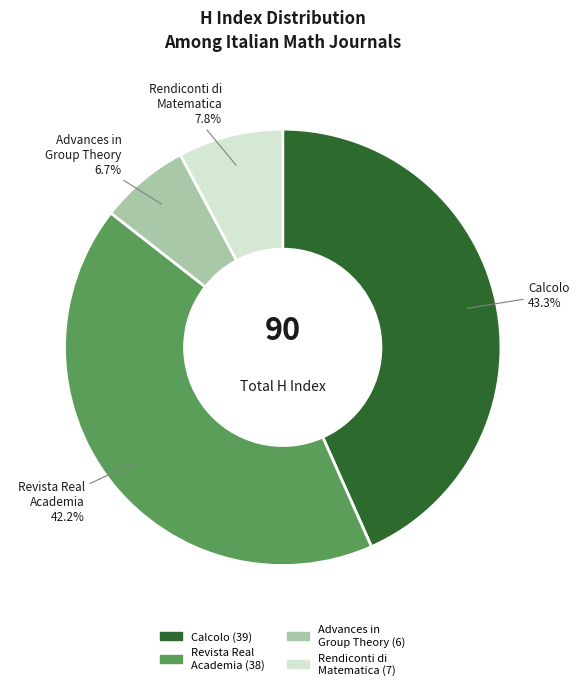

Does any single category account for the majority?

No